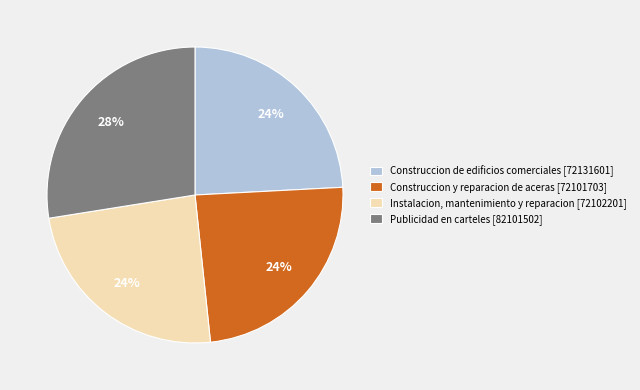

Approximately how many times larger is the value at Instalacion, mantenimiento y reparacion [72102201] compared to Publicidad en carteles [82101502]?

0.9